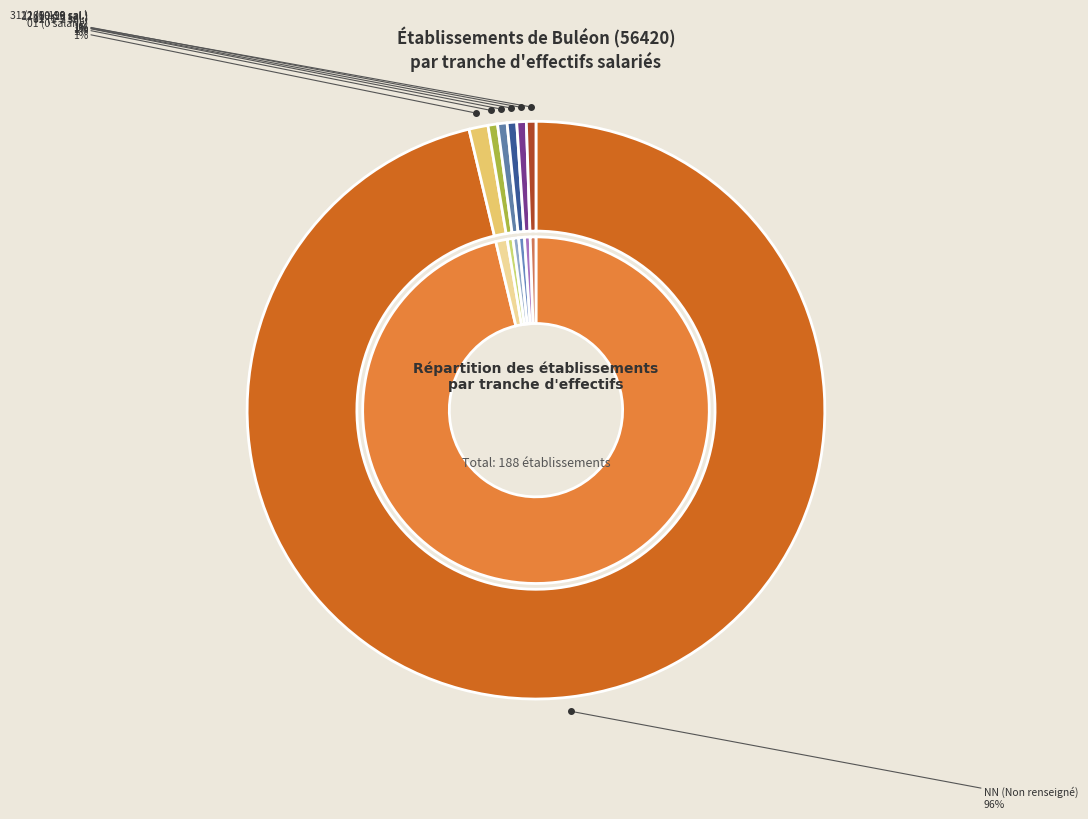

Count the number of slices in the pie.

15